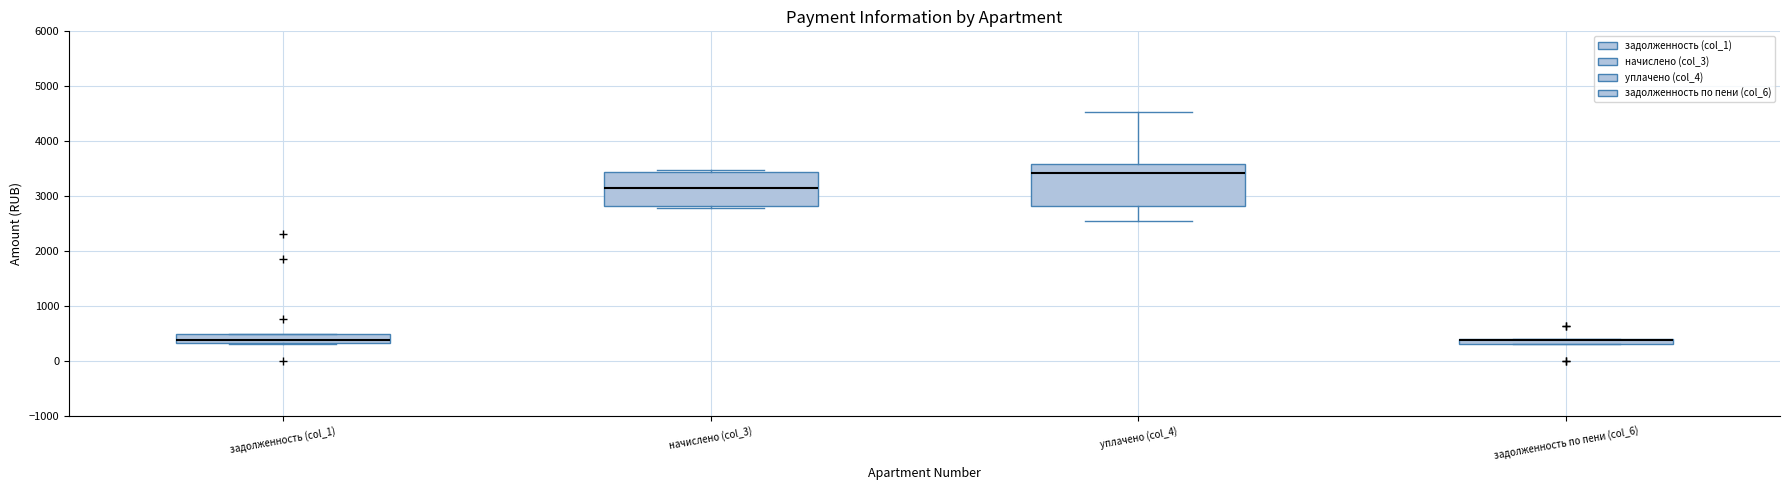

Which box is the tallest, from its lower edge to its upper edge?

уплачено (col_4)